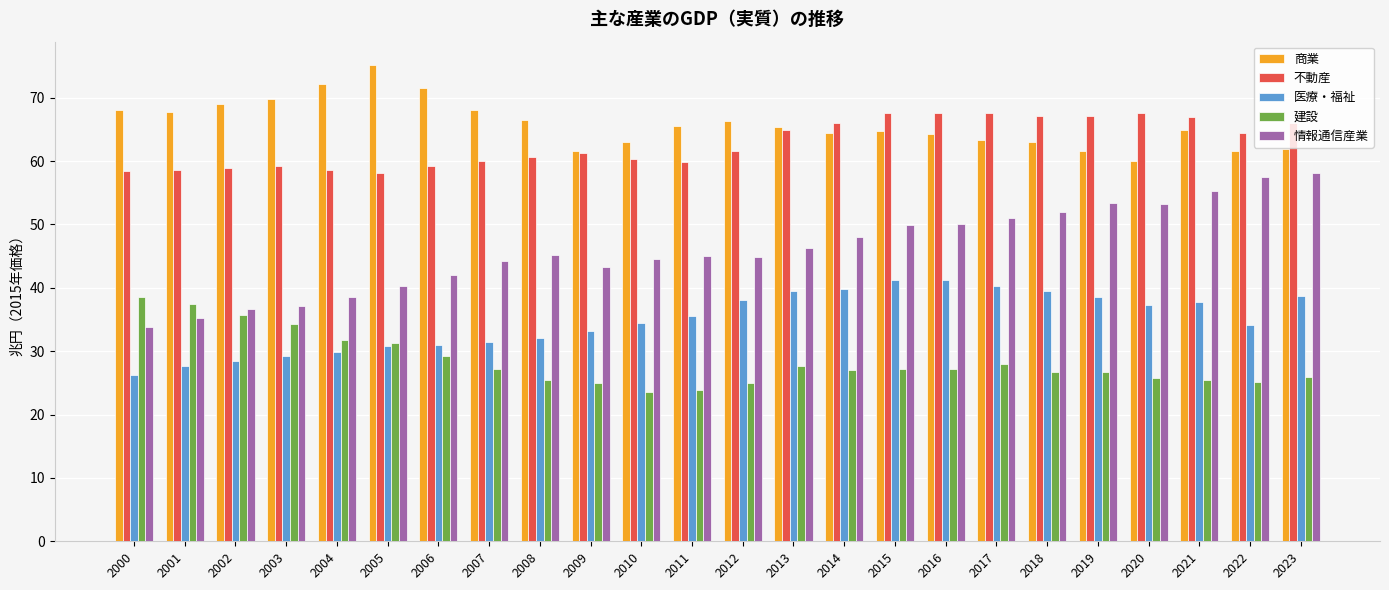

The 医療・福祉 series shows 58.5 at 2015. True or false?

False